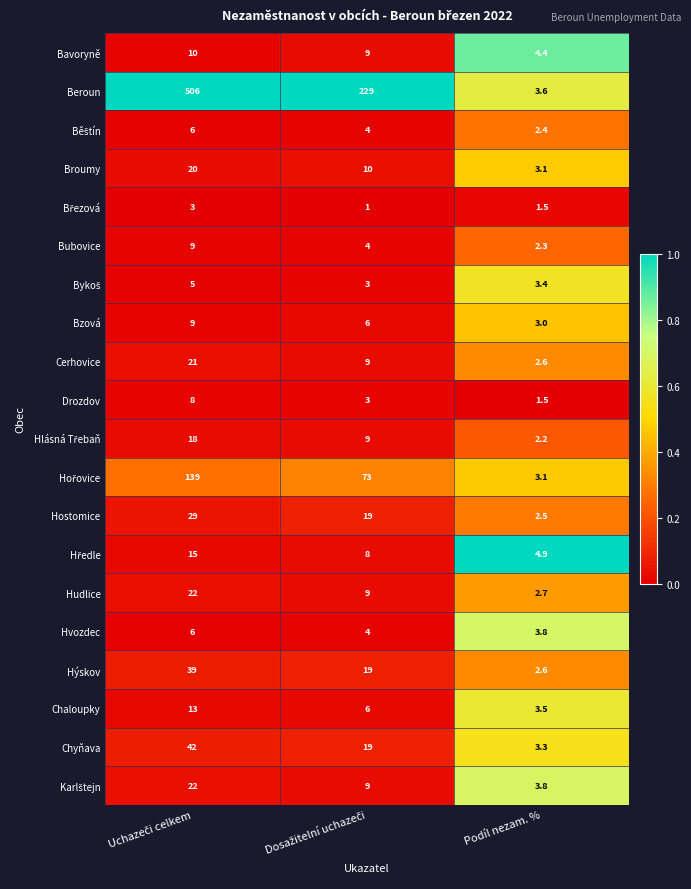

What is the difference between the maximum and minimum values in the Bzová series?

6.0